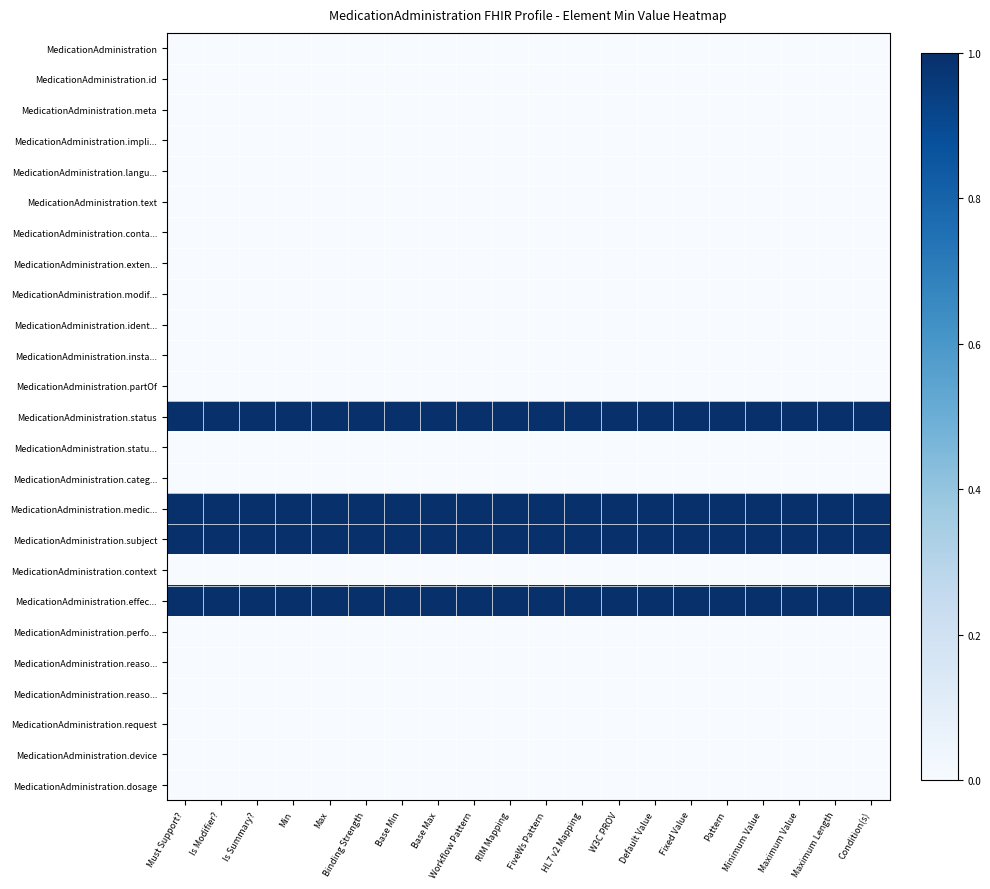

What is the difference between the highest and lowest values at FiveWs Pattern?

1